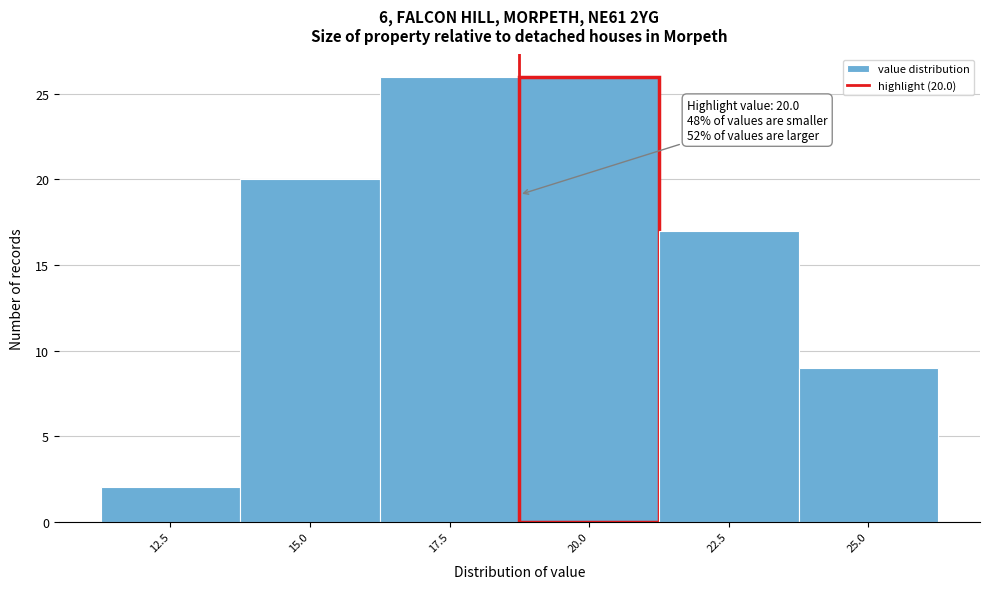

Reading left to right, extract all data points from this chart.

2	20	26	26	17	9